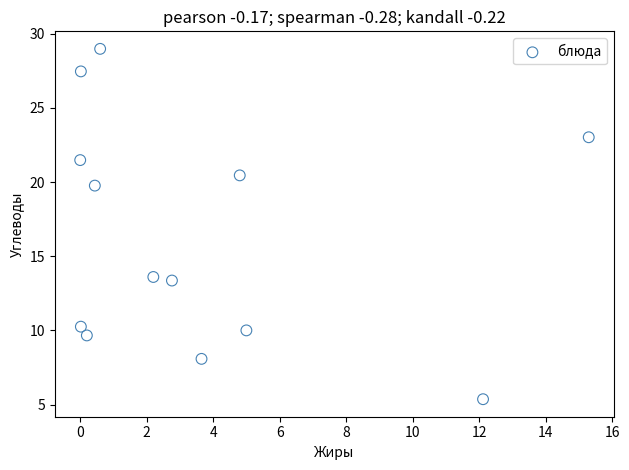

What is the range of X values (max minus min)?

15.3